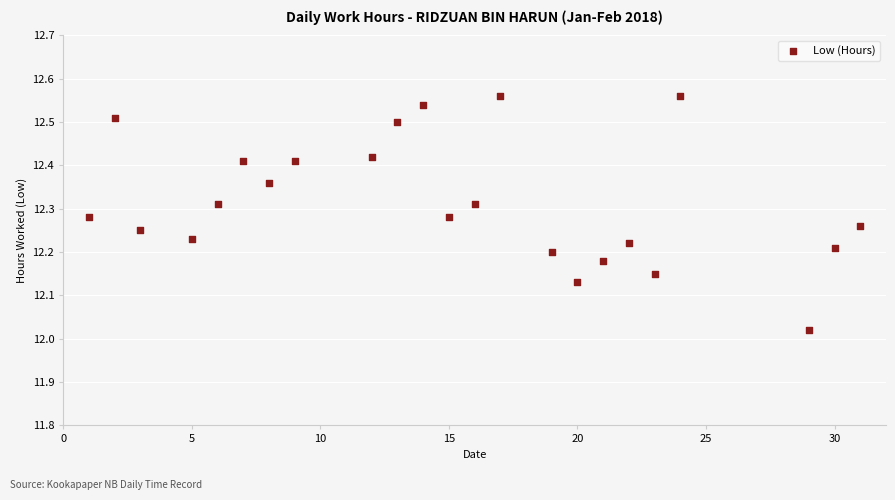

What is the range of Y values (max minus min)?

0.5